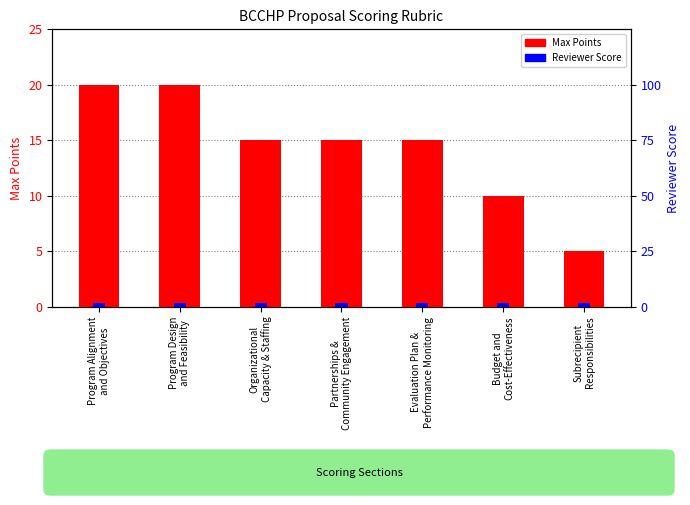

What is the difference between the maximum and second lowest values in the Max Points series?

10